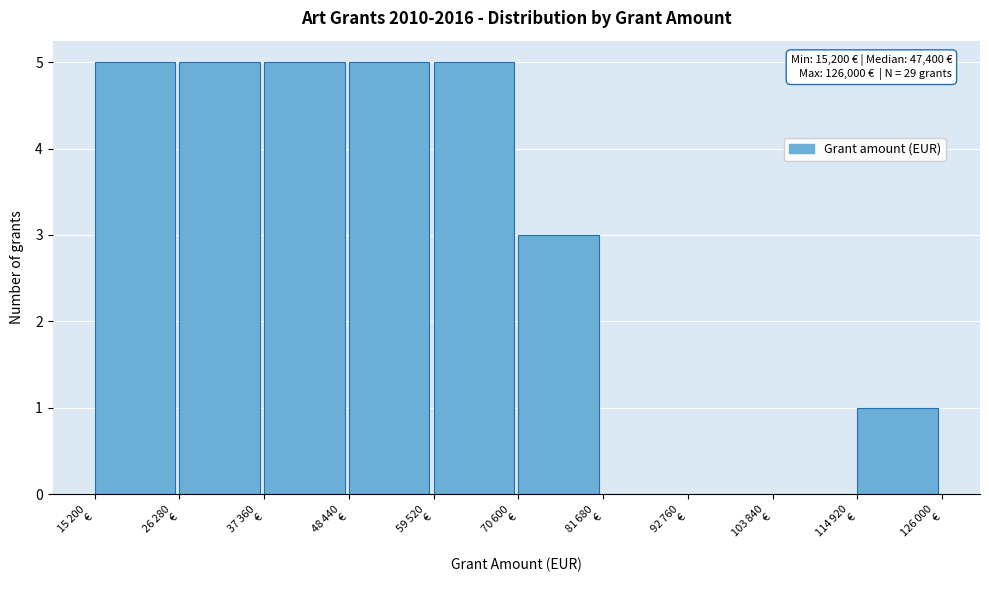

What is the maximum value shown in the chart?

5